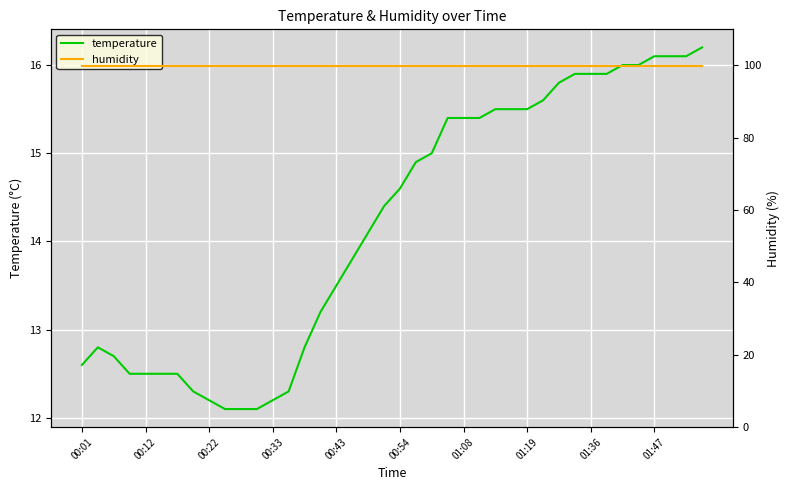

Which series has the widest spread of values?

temperature